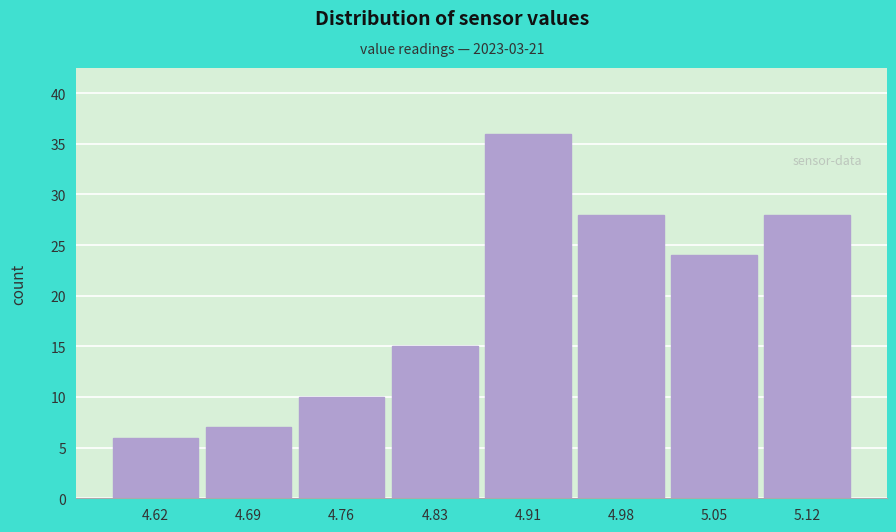

Reading left to right, extract all data points from this chart.

6	7	10	15	36	28	24	28